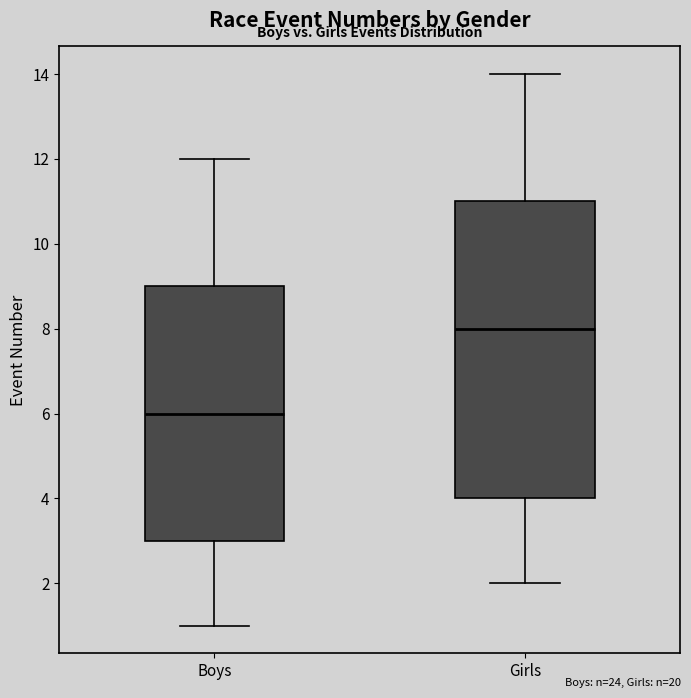

Which box has the lowest median line?

Boys